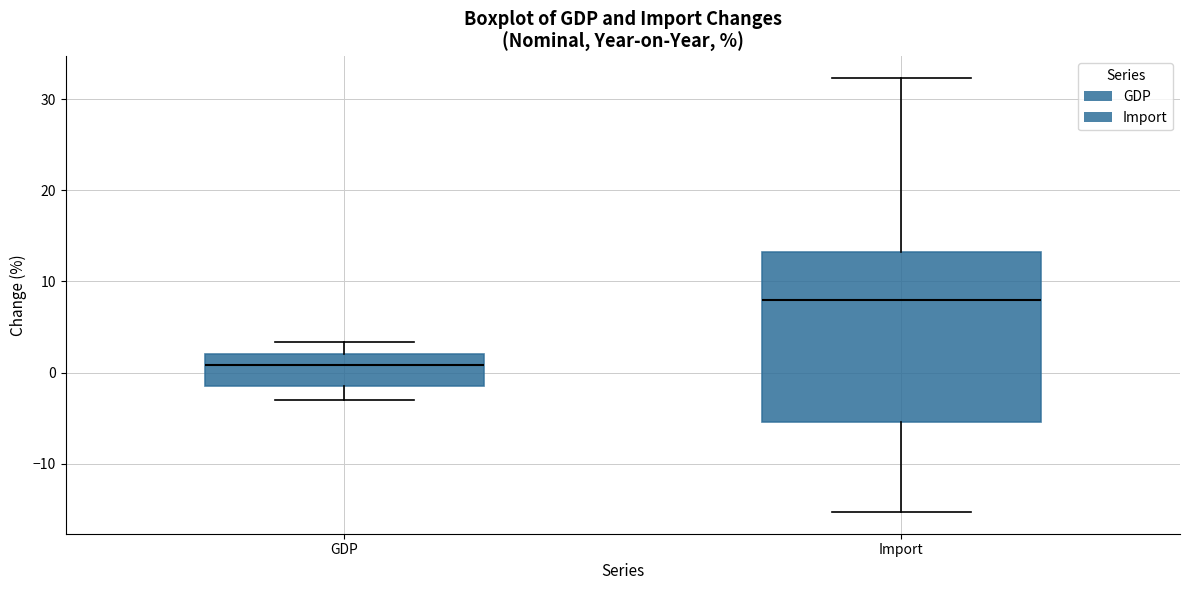

Reading left to right, transcribe this box plot: for each box, give where its median line is, the range the box spans, and where its two whiskers end, as read against the y-axis. The values are not printed on the chart, so give them approximately, as read against the axis.

GDP: median 1, box -1 to 2, whiskers -3 to 3
Import: median 8, box -5 to 13, whiskers -15 to 32